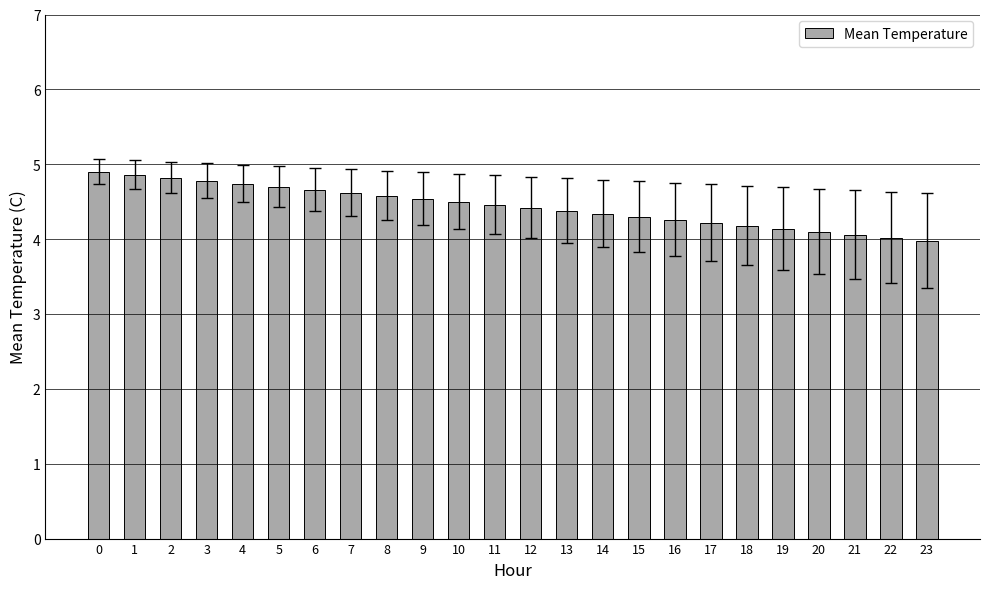

What is the change in value from 1 to 15?

-0.6